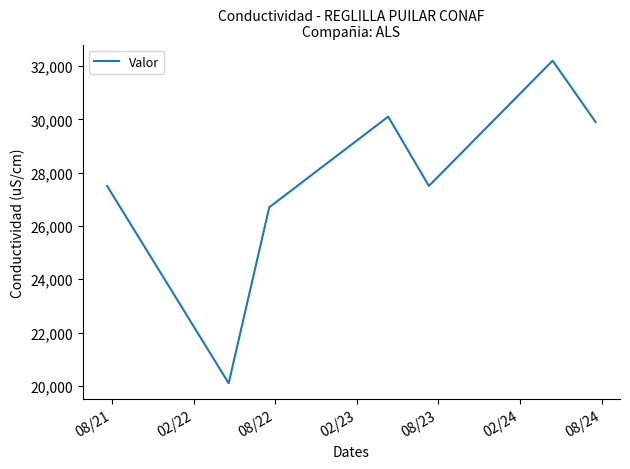

How many interior local peaks (higher than both neighbors) does the data have?

2